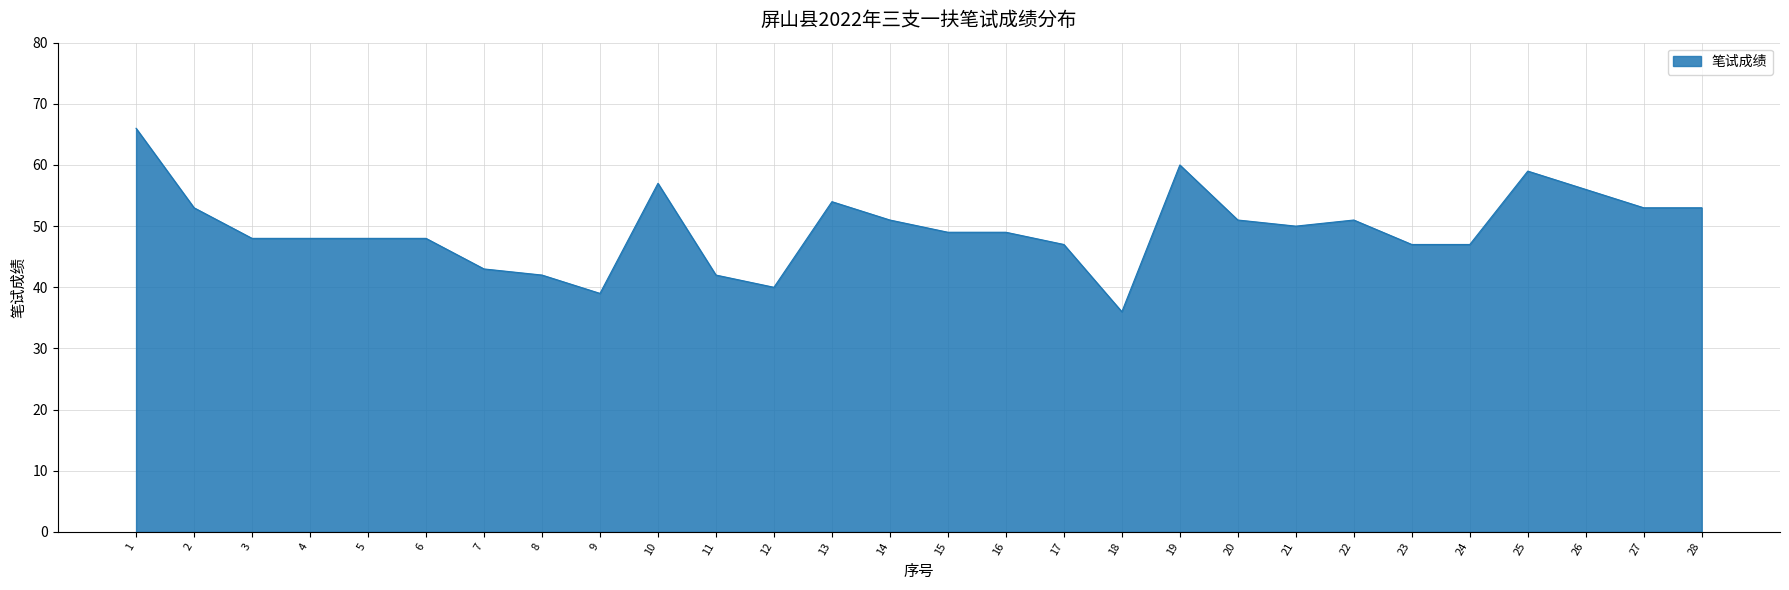

How many categories are shown in the chart?

28